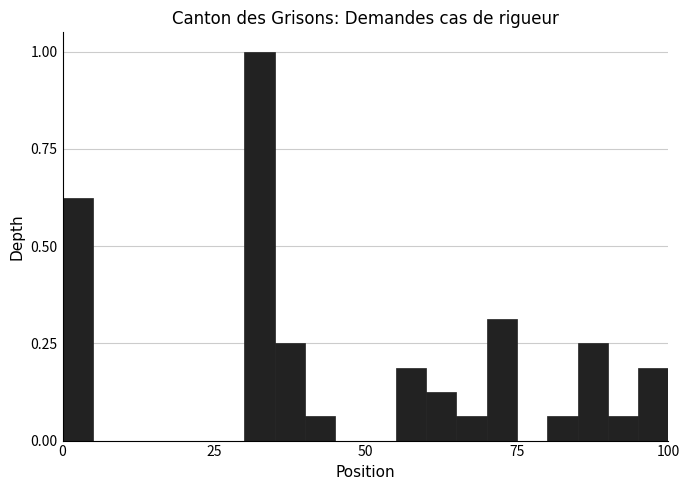

Read against the x-axis, roughly where is the centre of the tallest bar?

35